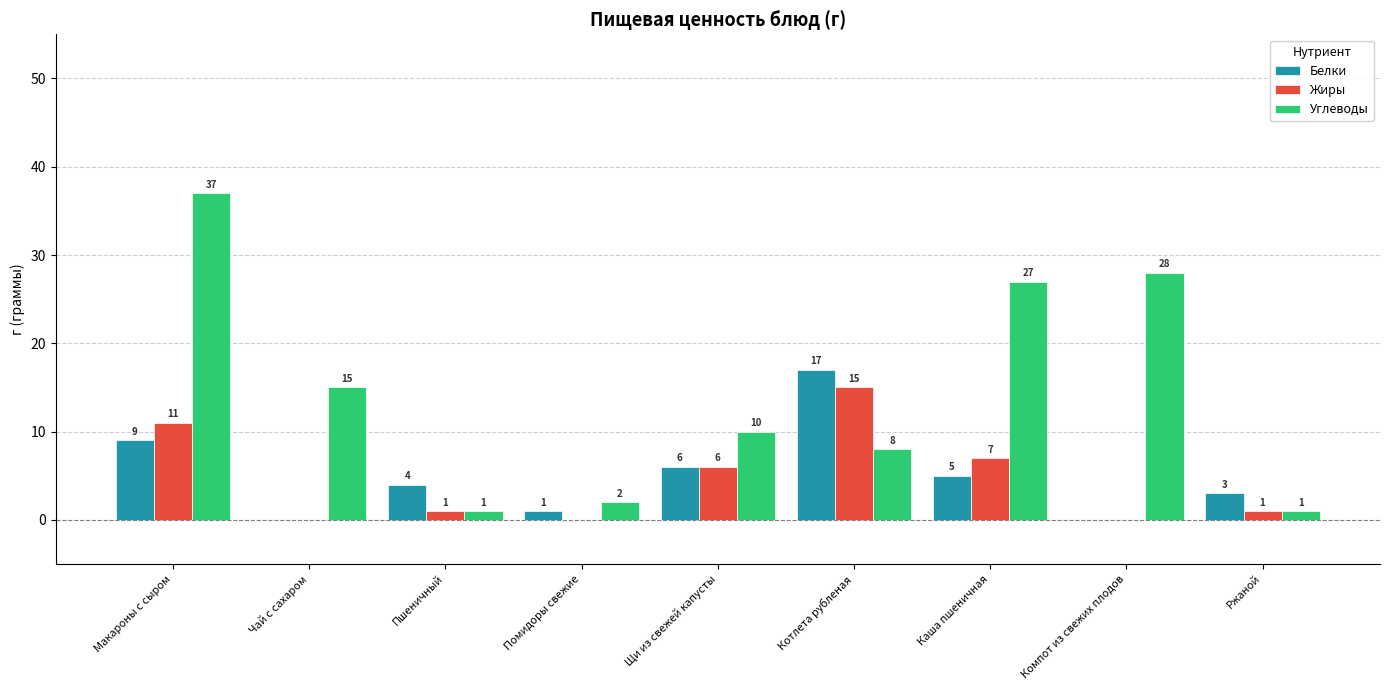

Are the bars grouped side by side (vs. stacked)?

Yes